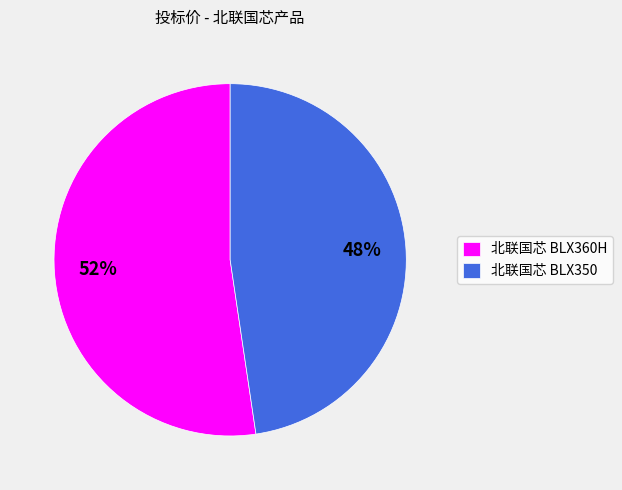

The 北联国芯 BLX350 slice represents 48% of the pie. True or false?

True